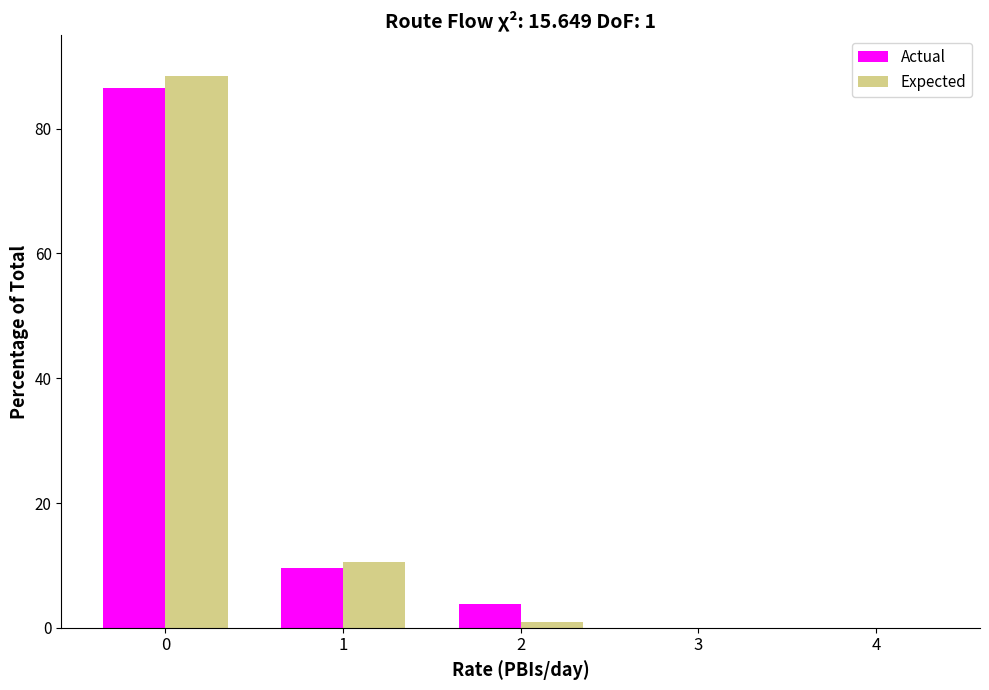

Is the value of Actual at 3 greater than the value of Expected at 0?

No